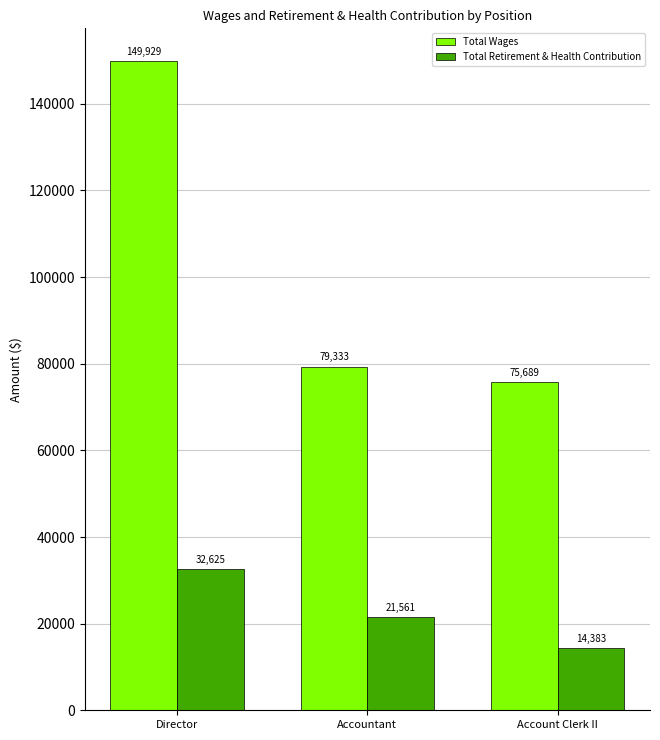

The value of Total Wages at Director is 149929. True or false?

True